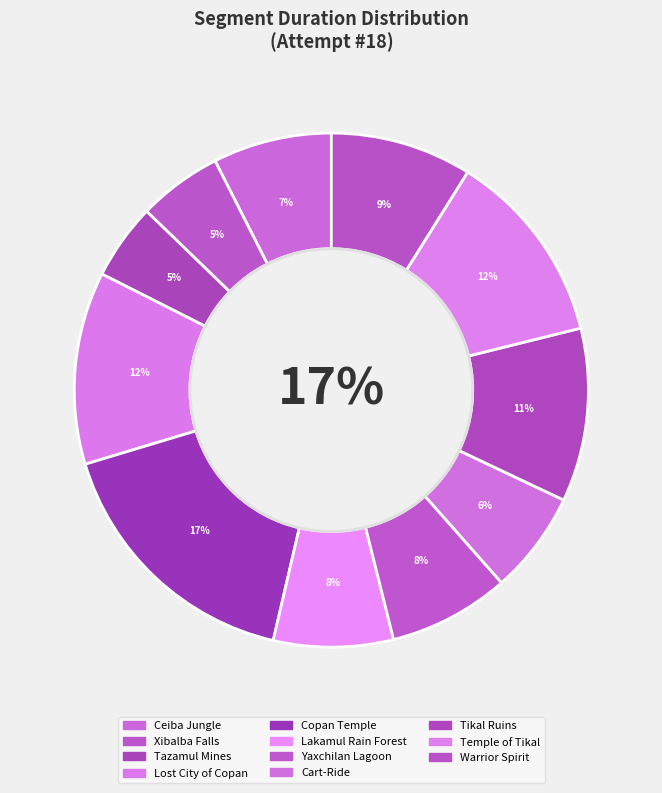

How much of the chart is everything except Xibalba Falls?

94.7%